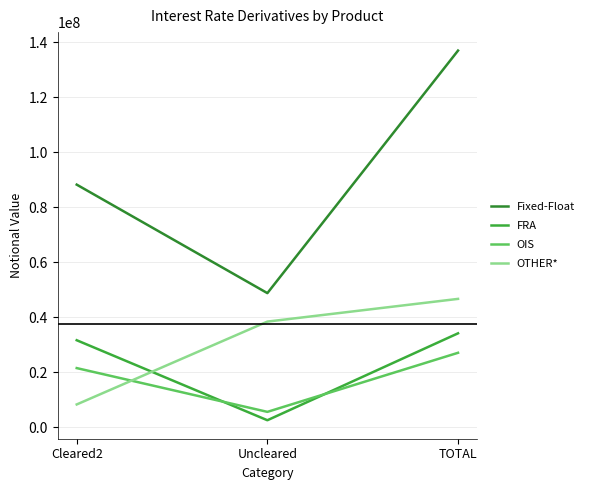

How many lines are shown in the chart?

4